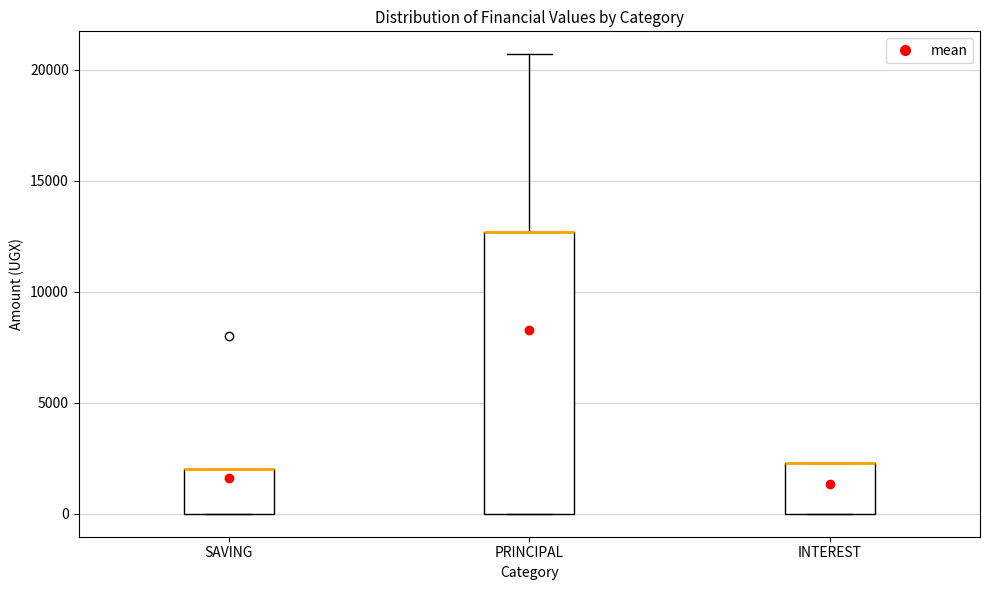

Reading left to right, transcribe this box plot: for each box, give where its median line is, the range the box spans, and where its two whiskers end, as read against the y-axis. The values are not printed on the chart, so give them approximately, as read against the axis.

SAVING: median 2000 (drawn on the box's upper edge), box 0 to 2000, whiskers 0 to 2000
PRINCIPAL: median 12500 (drawn on the box's upper edge), box 0 to 12500, whiskers 0 to 20500
INTEREST: median 2500 (drawn on the box's upper edge), box 0 to 2500, whiskers 0 to 2500